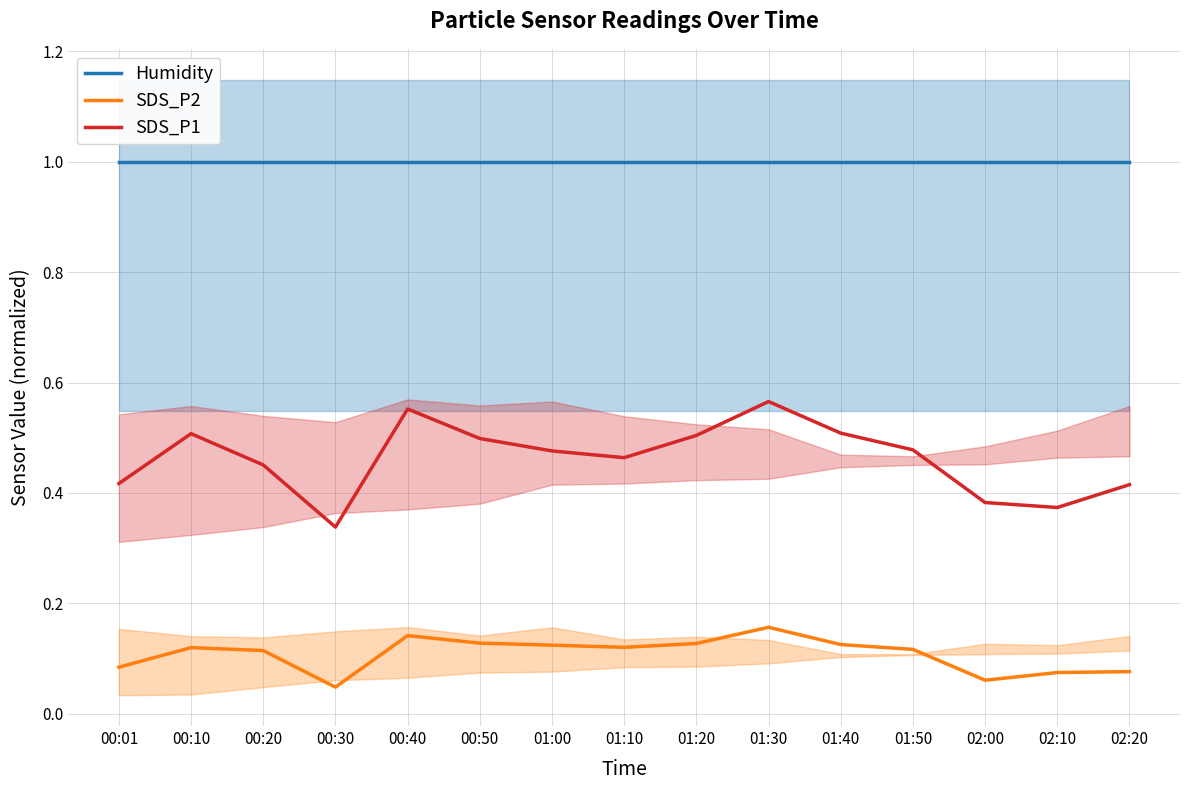

What is the label of the 5th point from the right?

01:40